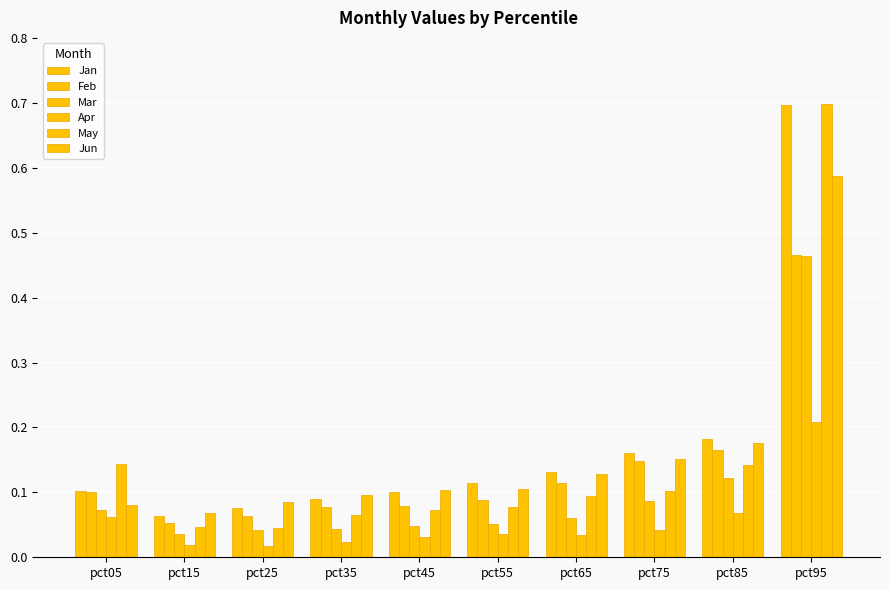

What is the difference between the maximum and second lowest values in the Mar series?

0.4